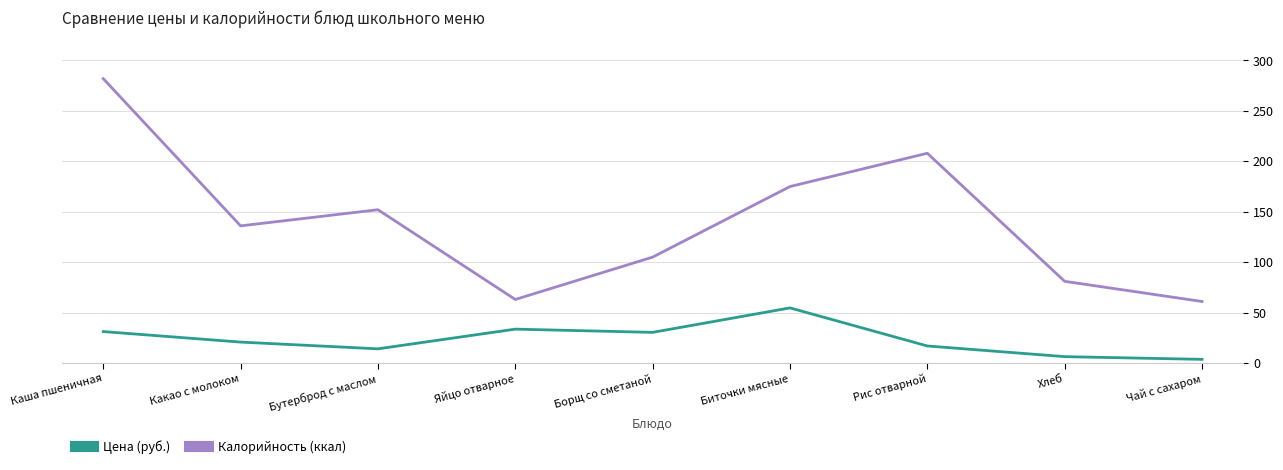

What is the difference between the Калорийность (ккал) values at Бутерброд с маслом and Каша пшеничная?

130.0